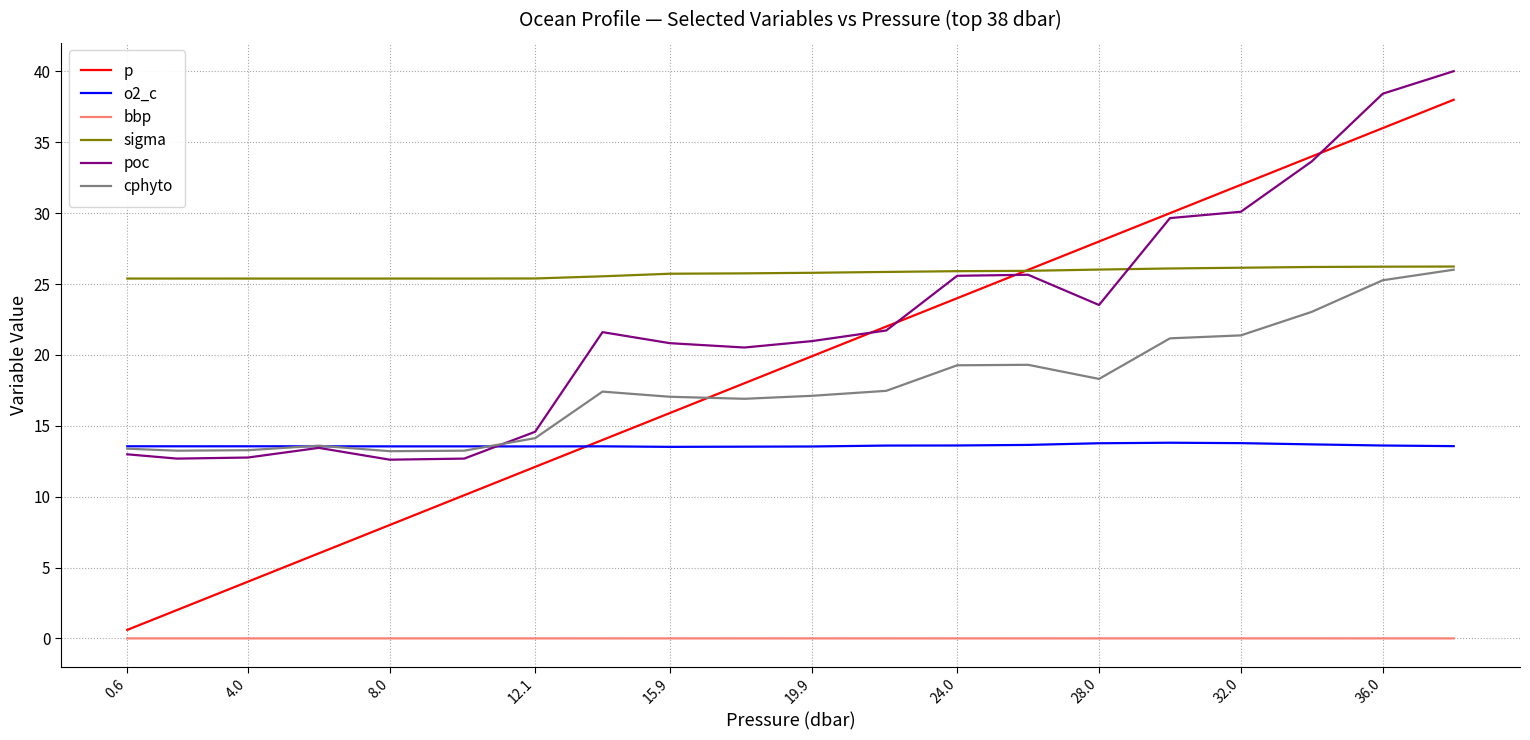

Which series has the widest spread of values?

p